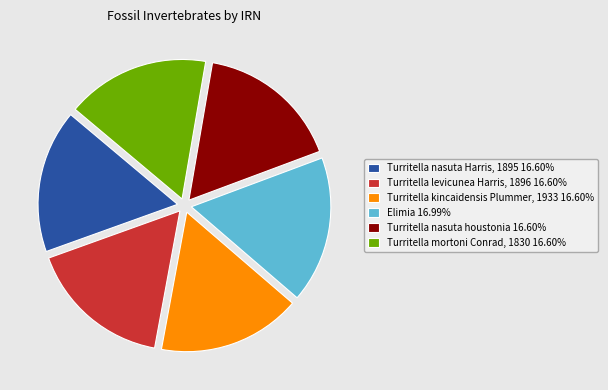

Is the sum of Turritella mortoni Conrad, 1830 and Turritella nasuta houstonia greater than half?

No